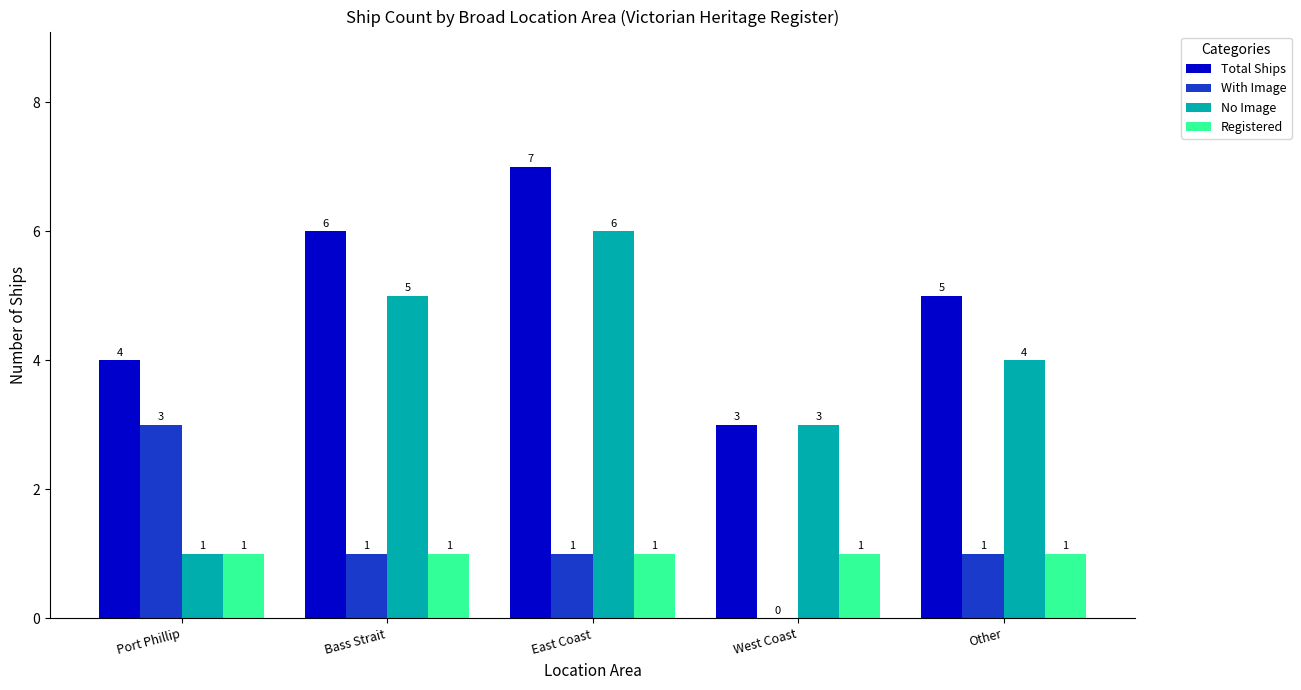

Which series has the largest total across all categories?

Total Ships